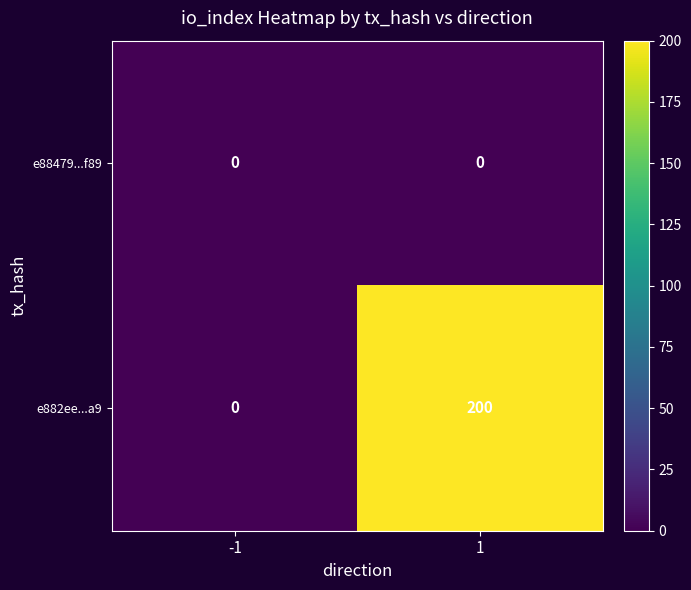

The e882ee...a9 series shows 0 at -1. True or false?

True